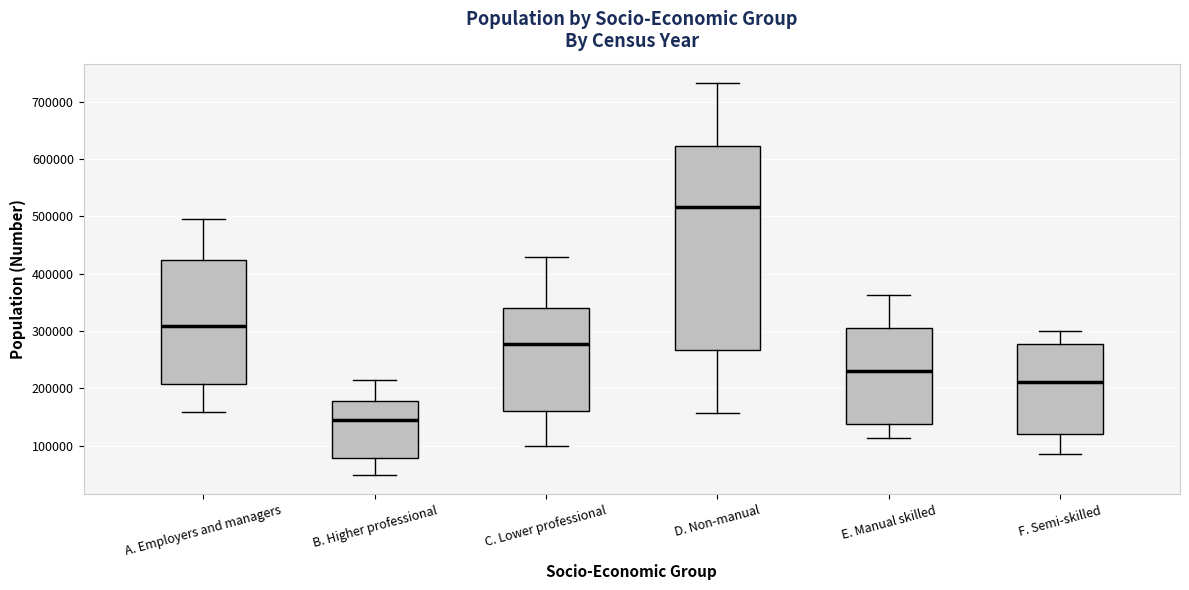

Reading left to right, transcribe this box plot: for each box, give where its median line is, the range the box spans, and where its two whiskers end, as read against the y-axis. The values are not printed on the chart, so give them approximately, as read against the axis.

A. Employers and managers: median 310000, box 210000 to 420000, whiskers 160000 to 500000
B. Higher professional: median 150000, box 80000 to 180000, whiskers 50000 to 210000
C. Lower professional: median 280000, box 160000 to 340000, whiskers 100000 to 430000
D. Non-manual: median 520000, box 270000 to 620000, whiskers 160000 to 730000
E. Manual skilled: median 230000, box 140000 to 310000, whiskers 110000 to 360000
F. Semi-skilled: median 210000, box 120000 to 280000, whiskers 80000 to 300000